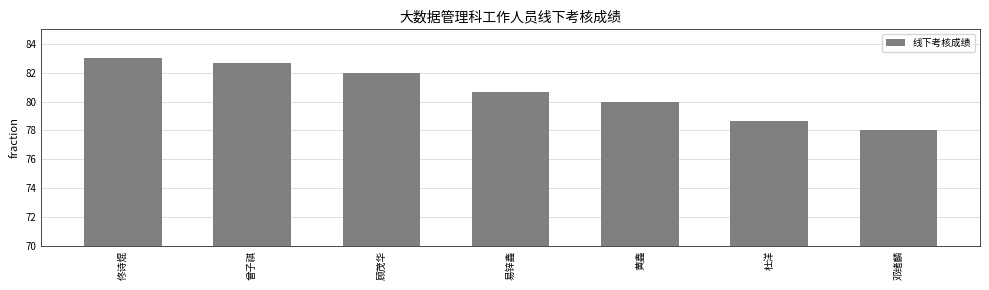

What is the difference between the maximum and minimum values?

5.0